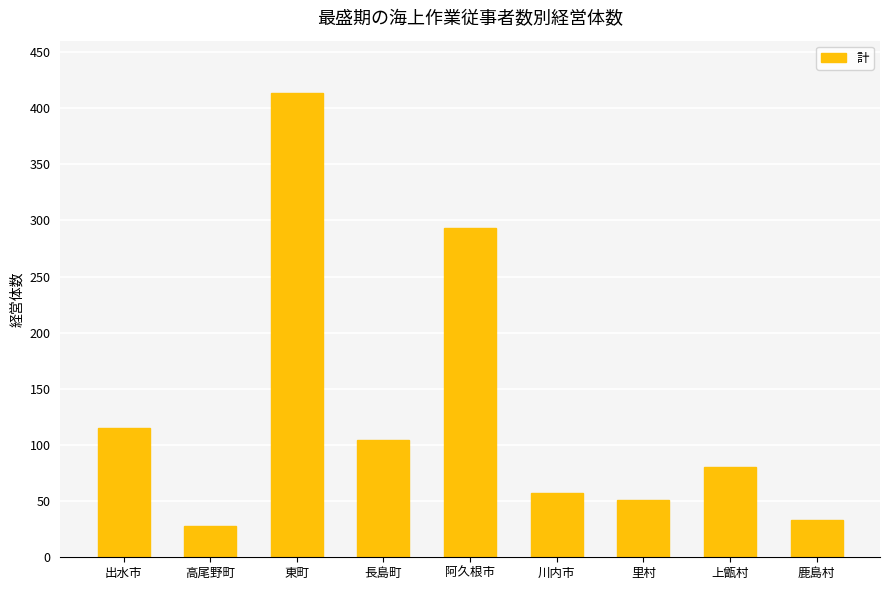

What value does the data have at 上甑村?

80